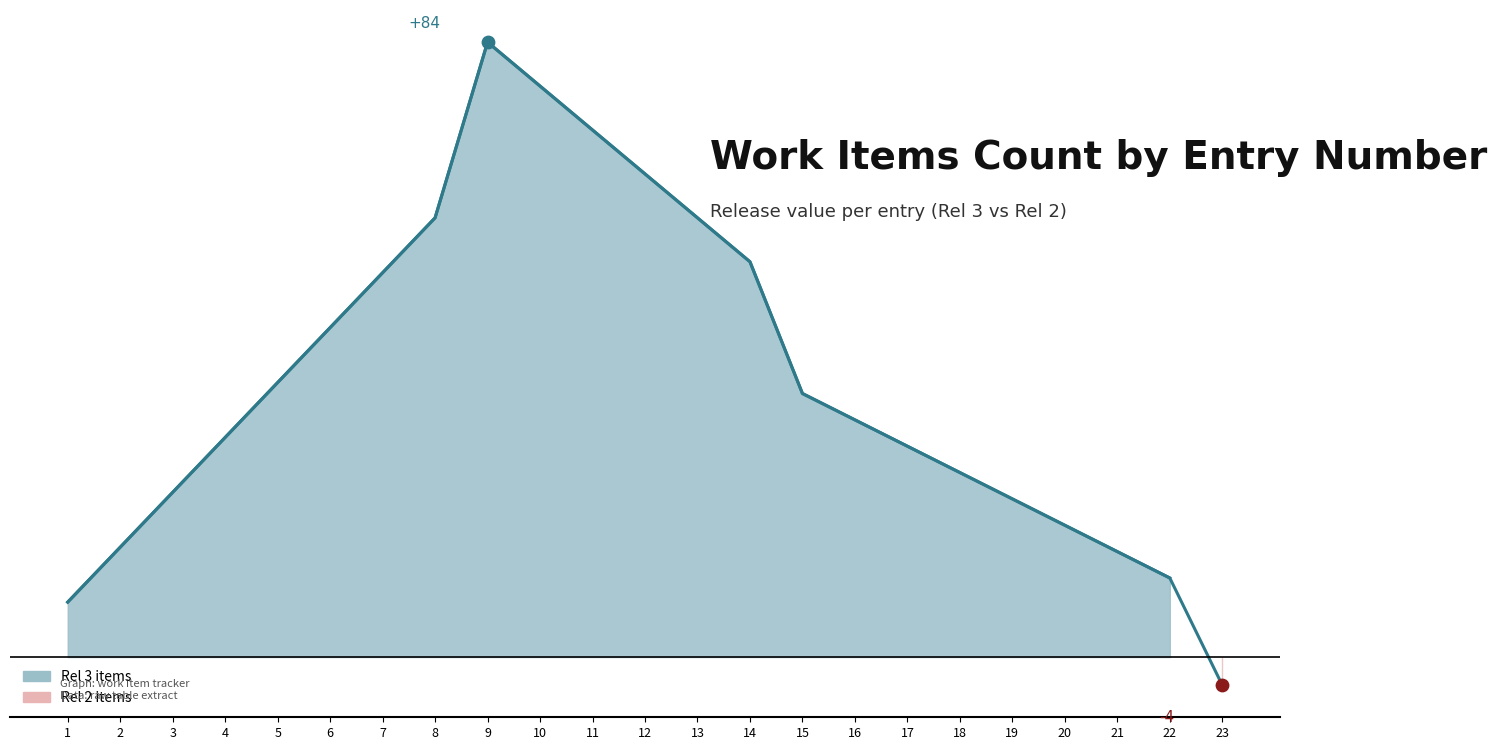

What is the change in value from 3 to 16?

+9.9